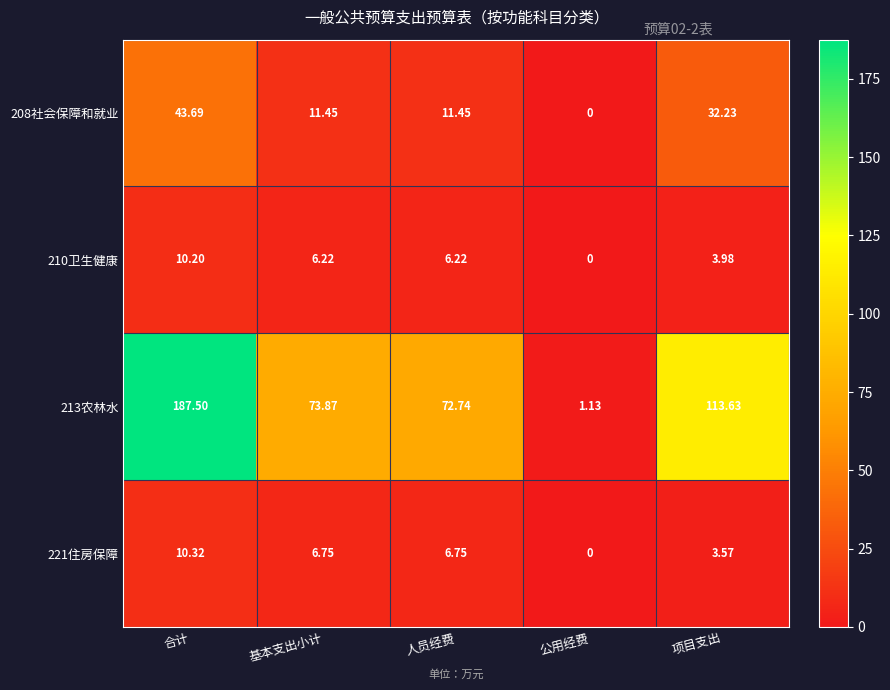

At which category is the sum across all series the highest?

合计